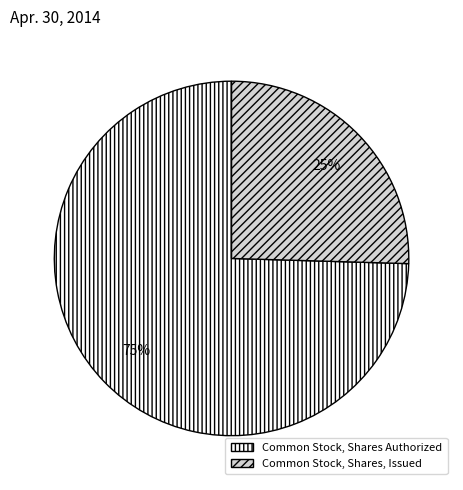

Is there a majority slice in this chart?

Yes